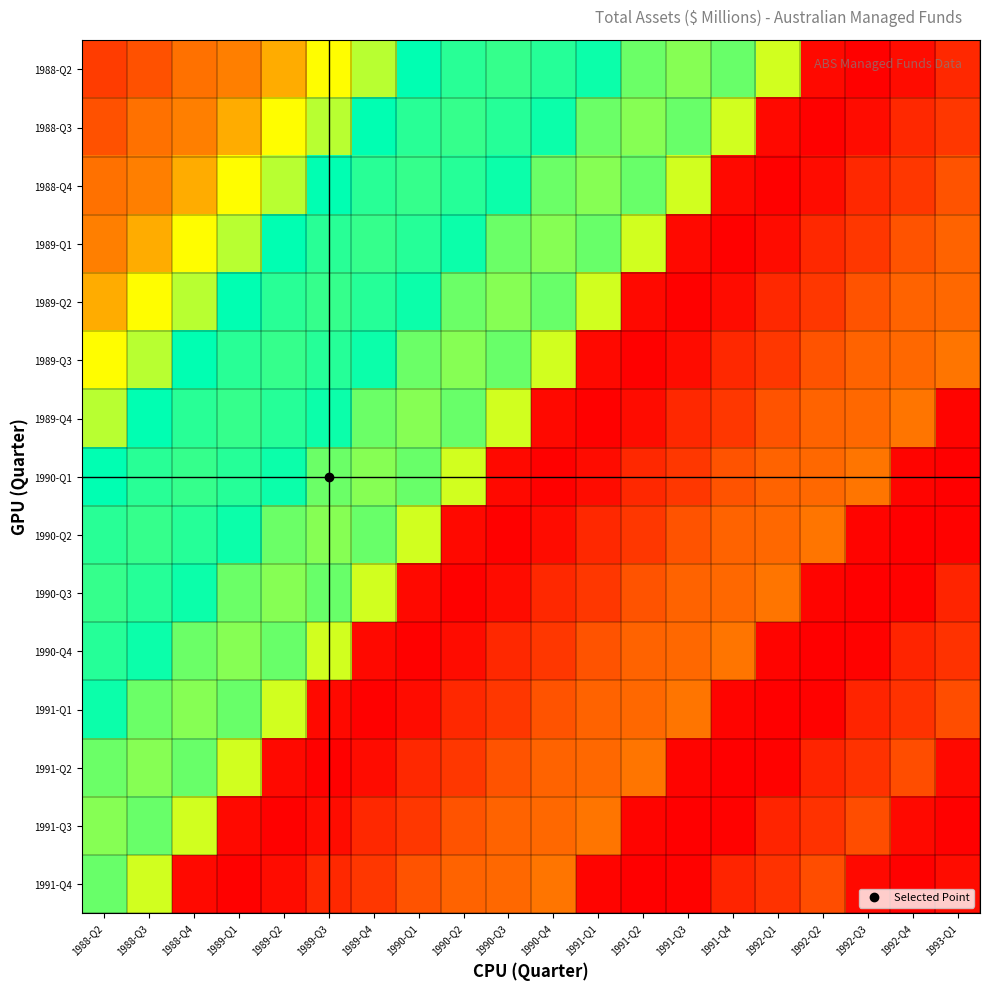

Reading left to right, what are all the values shown in this chart?

1988-Q2: 1988-Q2=4762	1988-Q3=4920	1988-Q4=5157	1989-Q1=5260	1989-Q2=5590	1989-Q3=6197	1989-Q4=6469	1990-Q1=7152	1990-Q2=6997	1990-Q3=6951	1990-Q4=7010	1991-Q1=7104	1991-Q2=6752	1991-Q3=6647	1991-Q4=6759	1992-Q1=6370	1992-Q2=4383	1992-Q3=4325	1992-Q4=4407	1993-Q1=4613
1988-Q3: 1988-Q2=4920	1988-Q3=5157	1988-Q4=5260	1989-Q1=5590	1989-Q2=6197	1989-Q3=6469	1989-Q4=7152	1990-Q1=6997	1990-Q2=6951	1990-Q3=7010	1990-Q4=7104	1991-Q1=6752	1991-Q2=6647	1991-Q3=6759	1991-Q4=6370	1992-Q1=4383	1992-Q2=4325	1992-Q3=4407	1992-Q4=4613	1993-Q1=4723
1988-Q4: 1988-Q2=5157	1988-Q3=5260	1988-Q4=5590	1989-Q1=6197	1989-Q2=6469	1989-Q3=7152	1989-Q4=6997	1990-Q1=6951	1990-Q2=7010	1990-Q3=7104	1990-Q4=6752	1991-Q1=6647	1991-Q2=6759	1991-Q3=6370	1991-Q4=4383	1992-Q1=4325	1992-Q2=4407	1992-Q3=4613	1992-Q4=4723	1993-Q1=4929
1989-Q1: 1988-Q2=5260	1988-Q3=5590	1988-Q4=6197	1989-Q1=6469	1989-Q2=7152	1989-Q3=6997	1989-Q4=6951	1990-Q1=7010	1990-Q2=7104	1990-Q3=6752	1990-Q4=6647	1991-Q1=6759	1991-Q2=6370	1991-Q3=4383	1991-Q4=4325	1992-Q1=4407	1992-Q2=4613	1992-Q3=4723	1992-Q4=4929	1993-Q1=5051
1989-Q2: 1988-Q2=5590	1988-Q3=6197	1988-Q4=6469	1989-Q1=7152	1989-Q2=6997	1989-Q3=6951	1989-Q4=7010	1990-Q1=7104	1990-Q2=6752	1990-Q3=6647	1990-Q4=6759	1991-Q1=6370	1991-Q2=4383	1991-Q3=4325	1991-Q4=4407	1992-Q1=4613	1992-Q2=4723	1992-Q3=4929	1992-Q4=5051	1993-Q1=5089
1989-Q3: 1988-Q2=6197	1988-Q3=6469	1988-Q4=7152	1989-Q1=6997	1989-Q2=6951	1989-Q3=7010	1989-Q4=7104	1990-Q1=6752	1990-Q2=6647	1990-Q3=6759	1990-Q4=6370	1991-Q1=4383	1991-Q2=4325	1991-Q3=4407	1991-Q4=4613	1992-Q1=4723	1992-Q2=4929	1992-Q3=5051	1992-Q4=5089	1993-Q1=5184
1989-Q4: 1988-Q2=6469	1988-Q3=7152	1988-Q4=6997	1989-Q1=6951	1989-Q2=7010	1989-Q3=7104	1989-Q4=6752	1990-Q1=6647	1990-Q2=6759	1990-Q3=6370	1990-Q4=4383	1991-Q1=4325	1991-Q2=4407	1991-Q3=4613	1991-Q4=4723	1992-Q1=4929	1992-Q2=5051	1992-Q3=5089	1992-Q4=5184	1993-Q1=4344
1990-Q1: 1988-Q2=7152	1988-Q3=6997	1988-Q4=6951	1989-Q1=7010	1989-Q2=7104	1989-Q3=6752	1989-Q4=6647	1990-Q1=6759	1990-Q2=6370	1990-Q3=4383	1990-Q4=4325	1991-Q1=4407	1991-Q2=4613	1991-Q3=4723	1991-Q4=4929	1992-Q1=5051	1992-Q2=5089	1992-Q3=5184	1992-Q4=4344	1993-Q1=4310
1990-Q2: 1988-Q2=6997	1988-Q3=6951	1988-Q4=7010	1989-Q1=7104	1989-Q2=6752	1989-Q3=6647	1989-Q4=6759	1990-Q1=6370	1990-Q2=4383	1990-Q3=4325	1990-Q4=4407	1991-Q1=4613	1991-Q2=4723	1991-Q3=4929	1991-Q4=5051	1992-Q1=5089	1992-Q2=5184	1992-Q3=4344	1992-Q4=4310	1993-Q1=4334
1990-Q3: 1988-Q2=6951	1988-Q3=7010	1988-Q4=7104	1989-Q1=6752	1989-Q2=6647	1989-Q3=6759	1989-Q4=6370	1990-Q1=4383	1990-Q2=4325	1990-Q3=4407	1990-Q4=4613	1991-Q1=4723	1991-Q2=4929	1991-Q3=5051	1991-Q4=5089	1992-Q1=5184	1992-Q2=4344	1992-Q3=4310	1992-Q4=4334	1993-Q1=4582
1990-Q4: 1988-Q2=7010	1988-Q3=7104	1988-Q4=6752	1989-Q1=6647	1989-Q2=6759	1989-Q3=6370	1989-Q4=4383	1990-Q1=4325	1990-Q2=4407	1990-Q3=4613	1990-Q4=4723	1991-Q1=4929	1991-Q2=5051	1991-Q3=5089	1991-Q4=5184	1992-Q1=4344	1992-Q2=4310	1992-Q3=4334	1992-Q4=4582	1993-Q1=4689
1991-Q1: 1988-Q2=7104	1988-Q3=6752	1988-Q4=6647	1989-Q1=6759	1989-Q2=6370	1989-Q3=4383	1989-Q4=4325	1990-Q1=4407	1990-Q2=4613	1990-Q3=4723	1990-Q4=4929	1991-Q1=5051	1991-Q2=5089	1991-Q3=5184	1991-Q4=4344	1992-Q1=4310	1992-Q2=4334	1992-Q3=4582	1992-Q4=4689	1993-Q1=4884
1991-Q2: 1988-Q2=6752	1988-Q3=6647	1988-Q4=6759	1989-Q1=6370	1989-Q2=4383	1989-Q3=4325	1989-Q4=4407	1990-Q1=4613	1990-Q2=4723	1990-Q3=4929	1990-Q4=5051	1991-Q1=5089	1991-Q2=5184	1991-Q3=4344	1991-Q4=4310	1992-Q1=4334	1992-Q2=4582	1992-Q3=4689	1992-Q4=4884	1993-Q1=4383
1991-Q3: 1988-Q2=6647	1988-Q3=6759	1988-Q4=6370	1989-Q1=4383	1989-Q2=4325	1989-Q3=4407	1989-Q4=4613	1990-Q1=4723	1990-Q2=4929	1990-Q3=5051	1990-Q4=5089	1991-Q1=5184	1991-Q2=4344	1991-Q3=4310	1991-Q4=4334	1992-Q1=4582	1992-Q2=4689	1992-Q3=4884	1992-Q4=4383	1993-Q1=4325
1991-Q4: 1988-Q2=6759	1988-Q3=6370	1988-Q4=4383	1989-Q1=4325	1989-Q2=4407	1989-Q3=4613	1989-Q4=4723	1990-Q1=4929	1990-Q2=5051	1990-Q3=5089	1990-Q4=5184	1991-Q1=4344	1991-Q2=4310	1991-Q3=4334	1991-Q4=4582	1992-Q1=4689	1992-Q2=4884	1992-Q3=4383	1992-Q4=4325	1993-Q1=4407